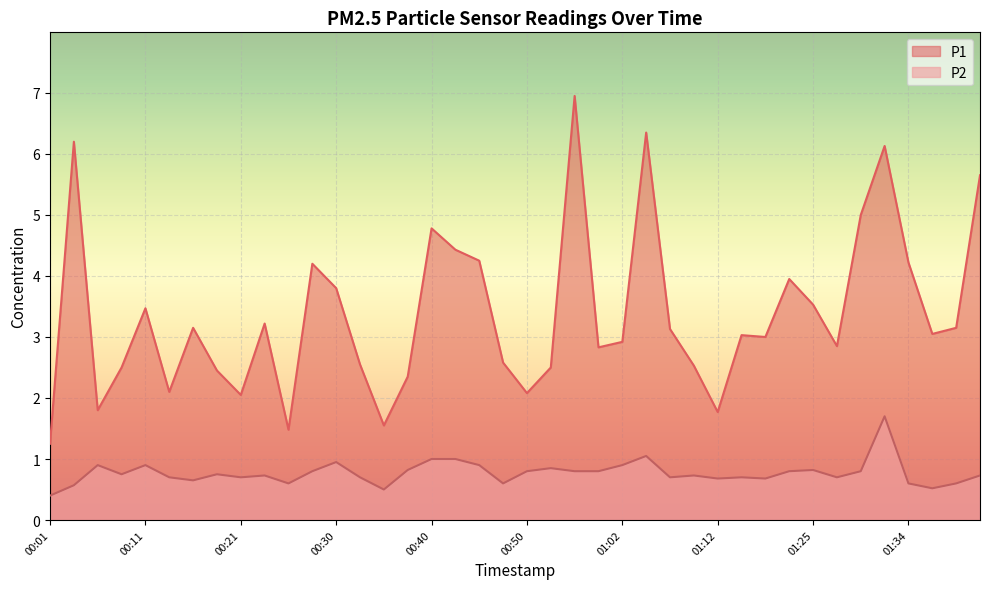

What is the total value across all series at 01:10?

3.3